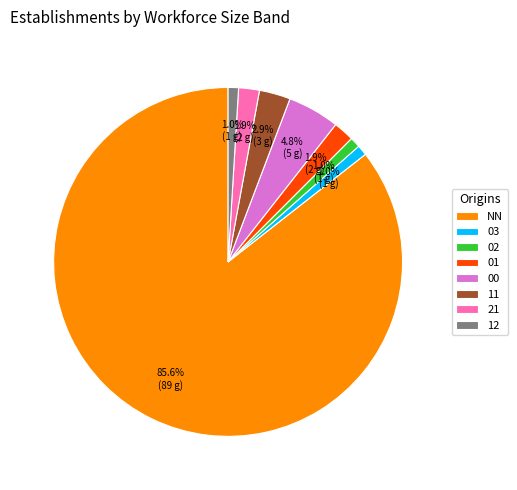

What percentage is the 02 slice, to the nearest percent?

1%